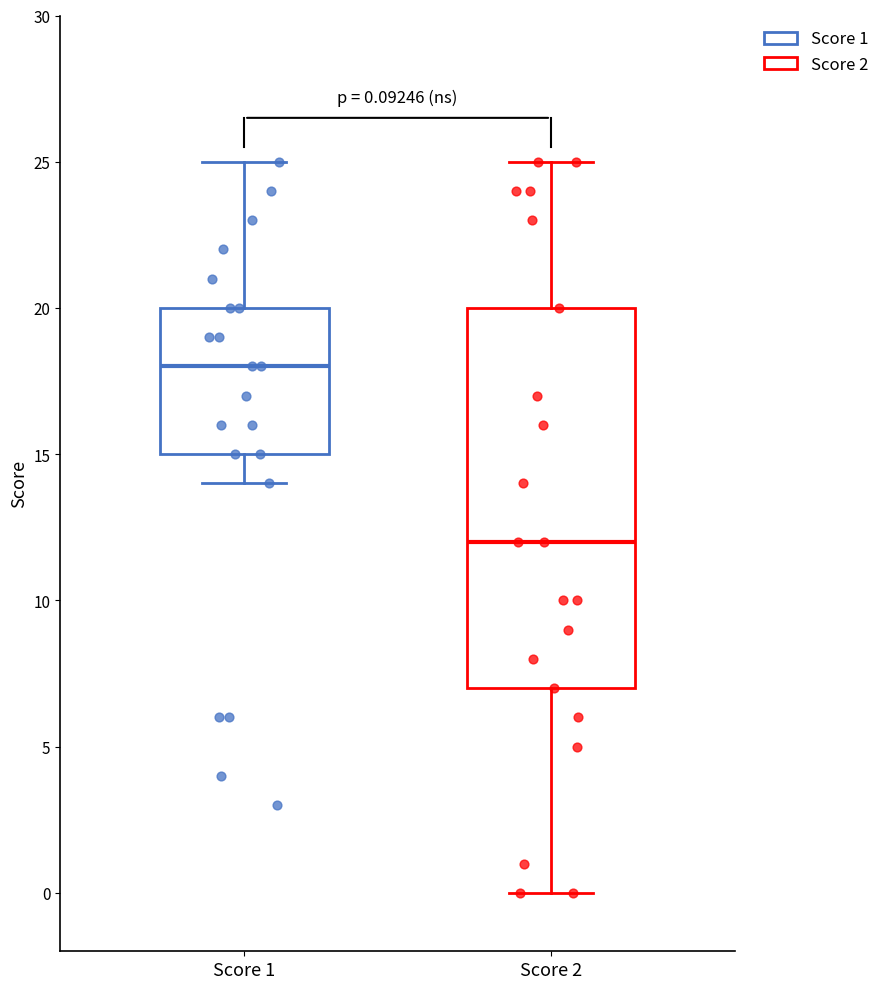

Which box's median line is the lowest?

Score 2